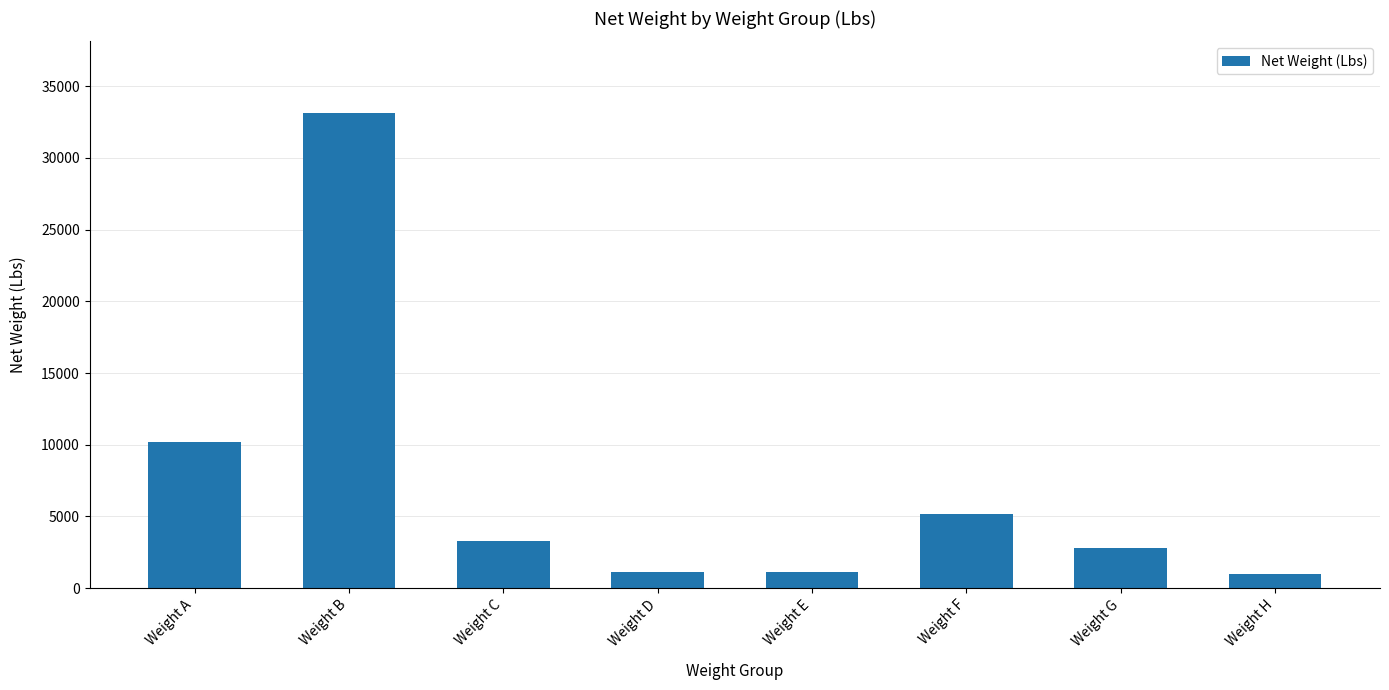

Is it true that the value at Weight F is 9299.2?

False